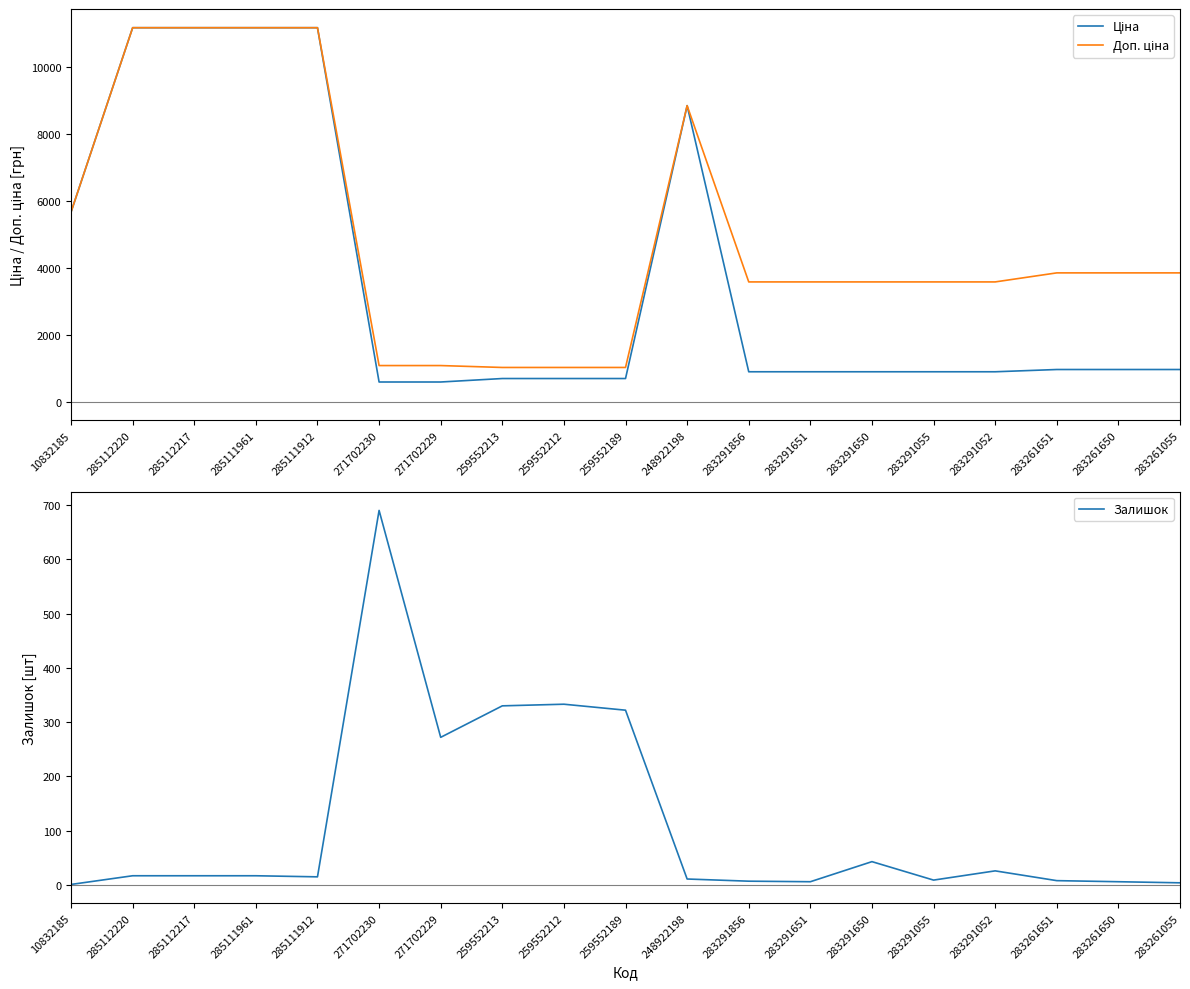

The value of Доп. ціна at 285112217 is 18674.3. True or false?

False